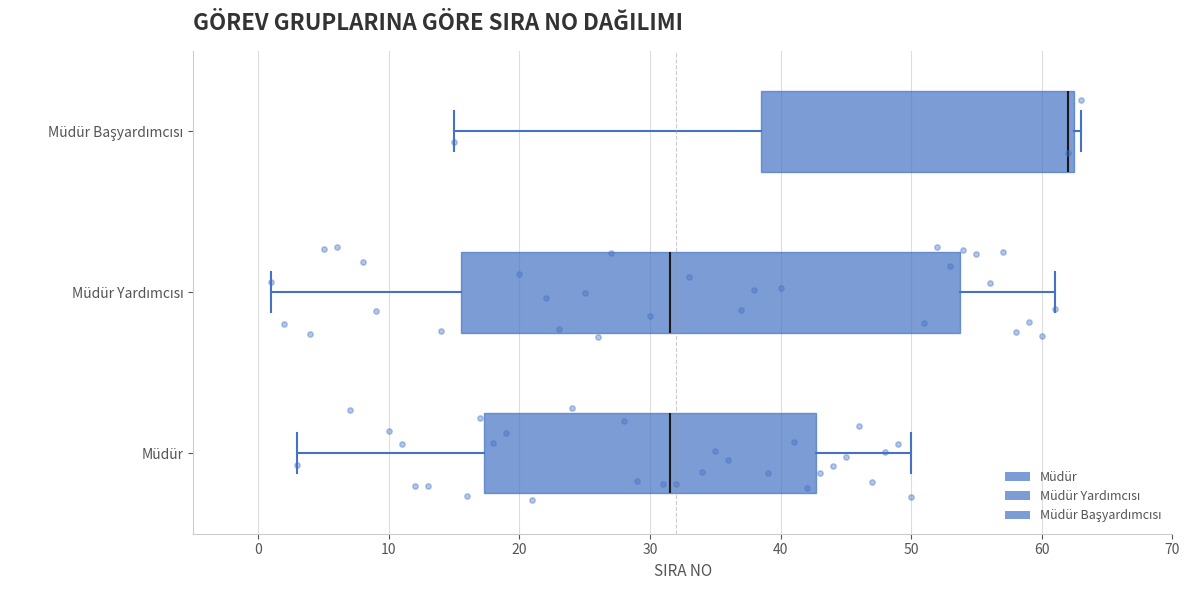

Which box is the widest, from its left edge to its right edge?

Müdür Yardımcısı